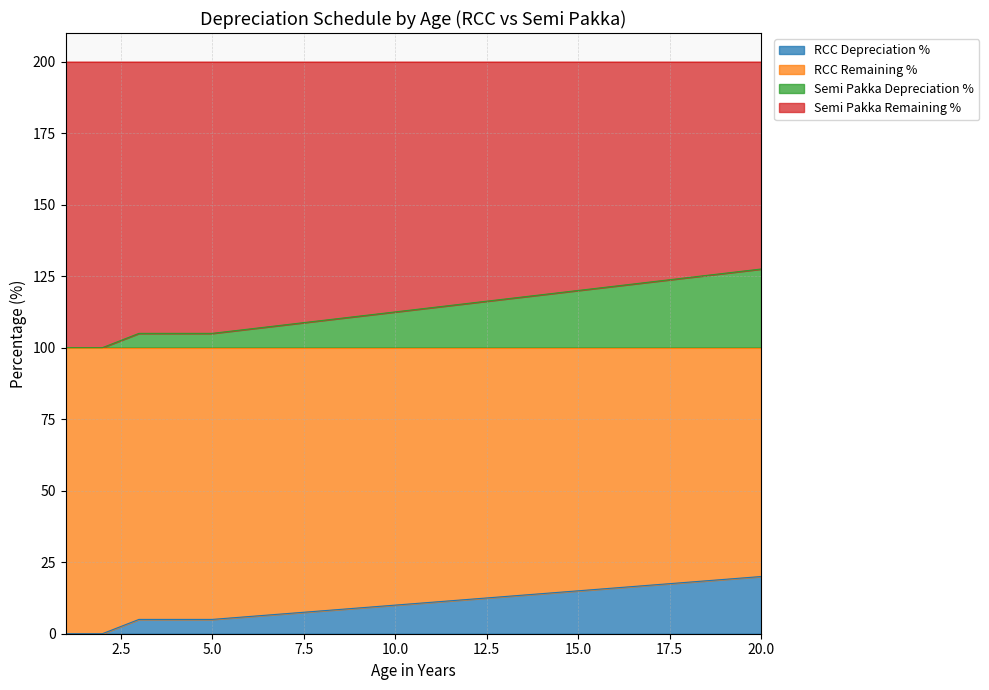

Is the value of RCC Remaining % at 9 greater than the value of RCC Depreciation % at 15?

Yes